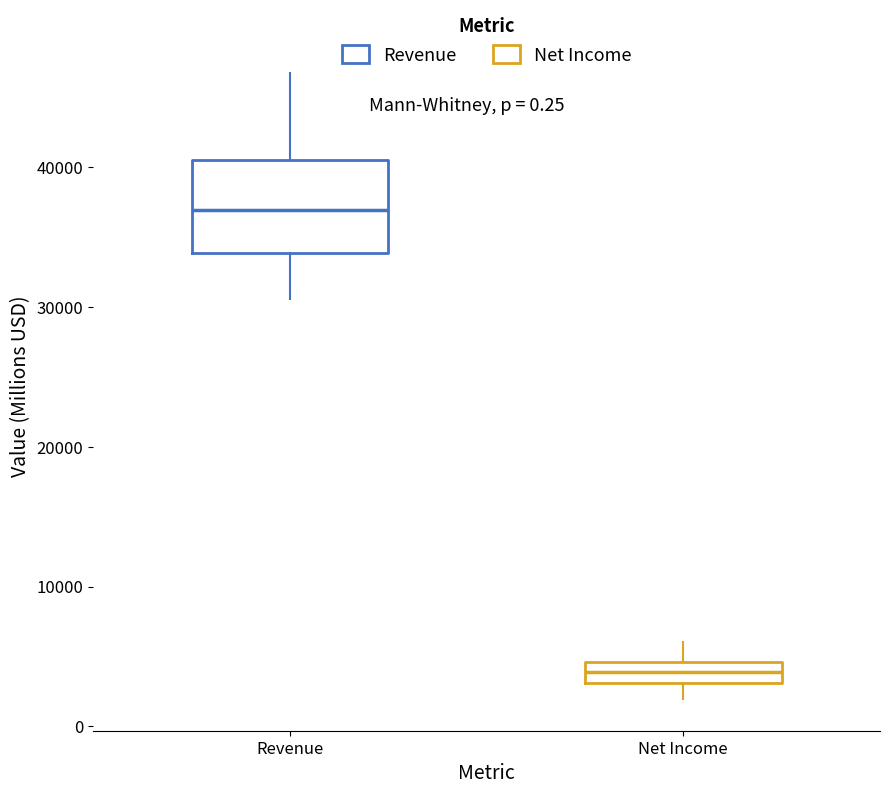

Which box's median line is the lowest?

Net Income